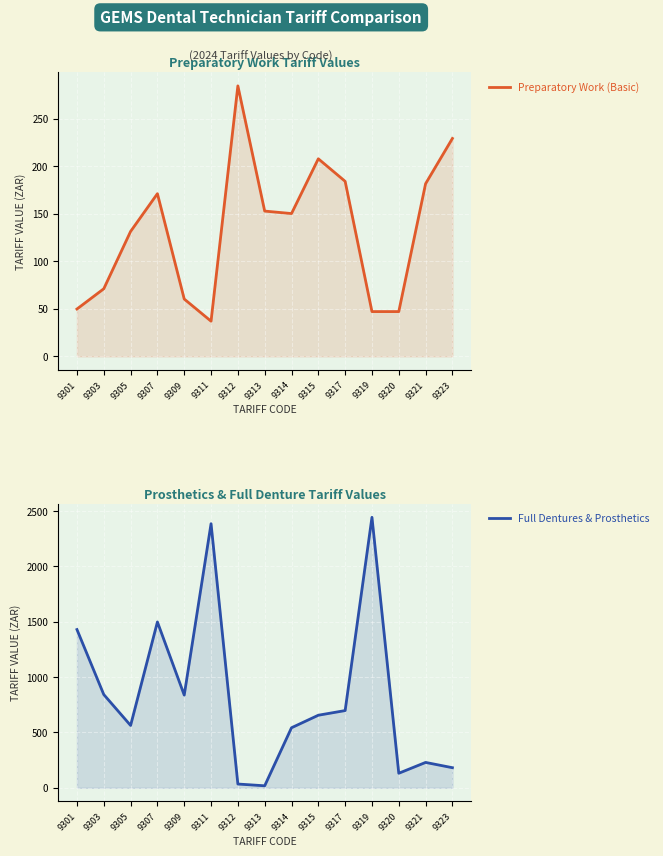

What are all the series names shown in the legend?

Preparatory Work (Basic), Full Dentures & Prosthetics